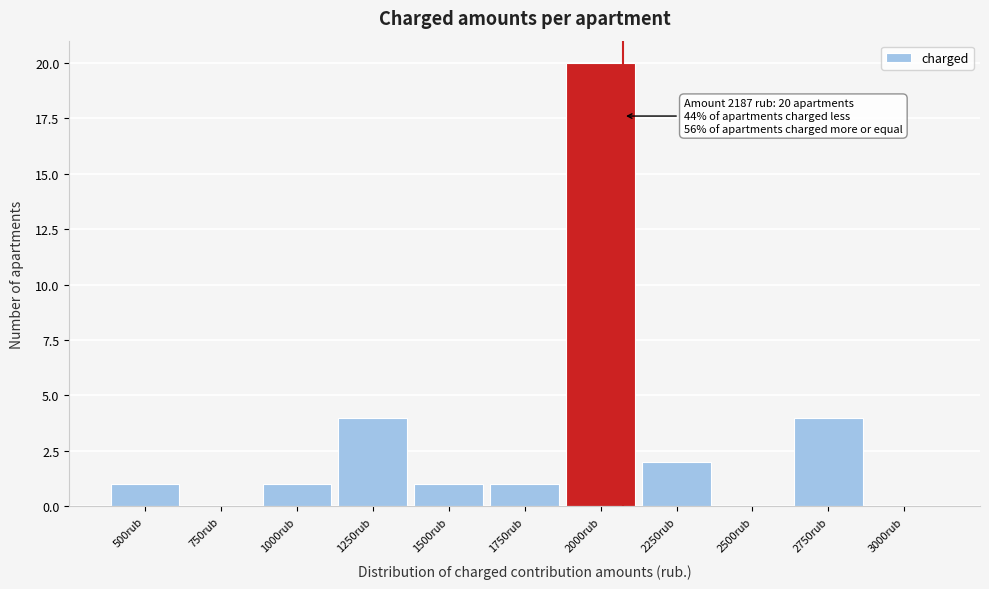

Reading right to left, extract all data points from this chart.

3000rub=0	2750rub=4	2500rub=0	2250rub=2	2000rub=20	1750rub=1	1500rub=1	1250rub=4	1000rub=1	750rub=0	500rub=1